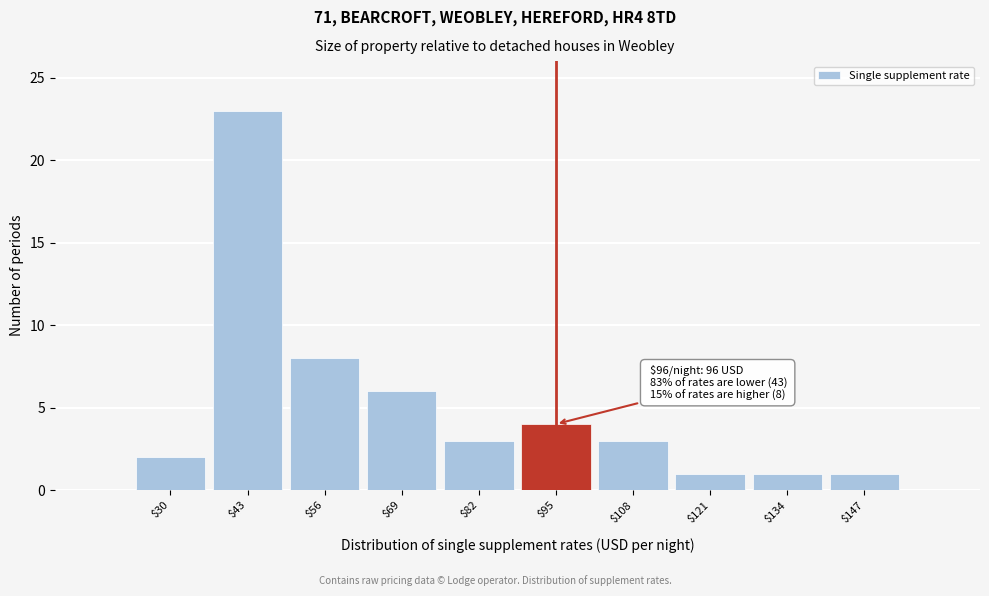

Reading left to right, what are all the values shown in this chart?

2	23	8	6	3	4	3	1	1	1